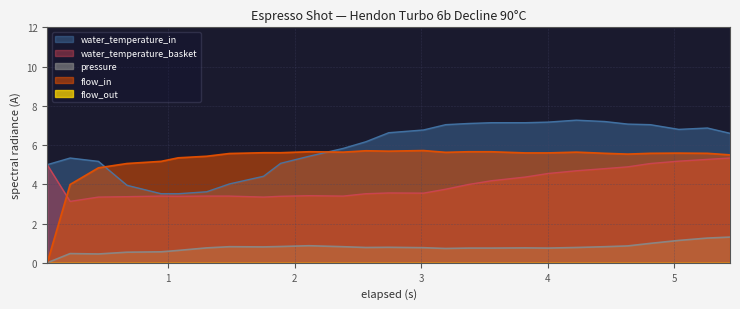

Which series has the widest spread of values?

flow_in